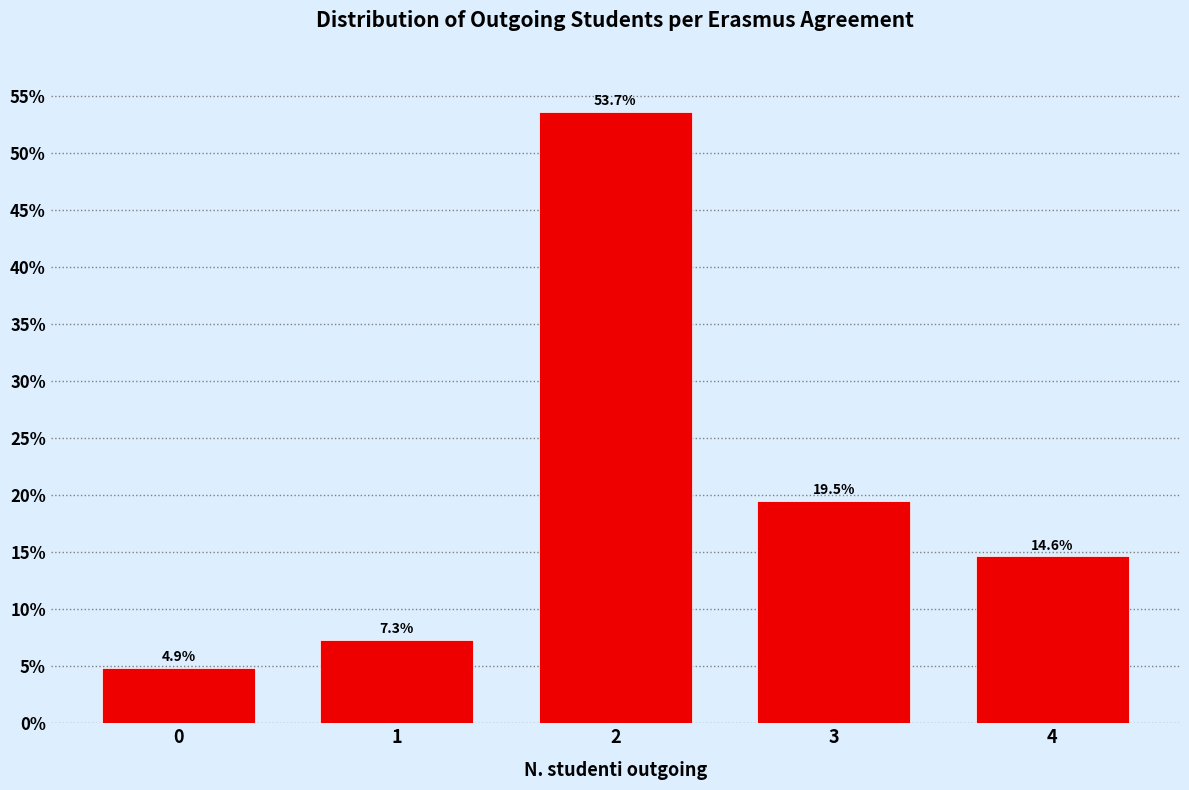

Reading left to right, what are all the values shown in this chart?

0=4.9	1=7.3	2=53.7	3=19.5	4=14.6